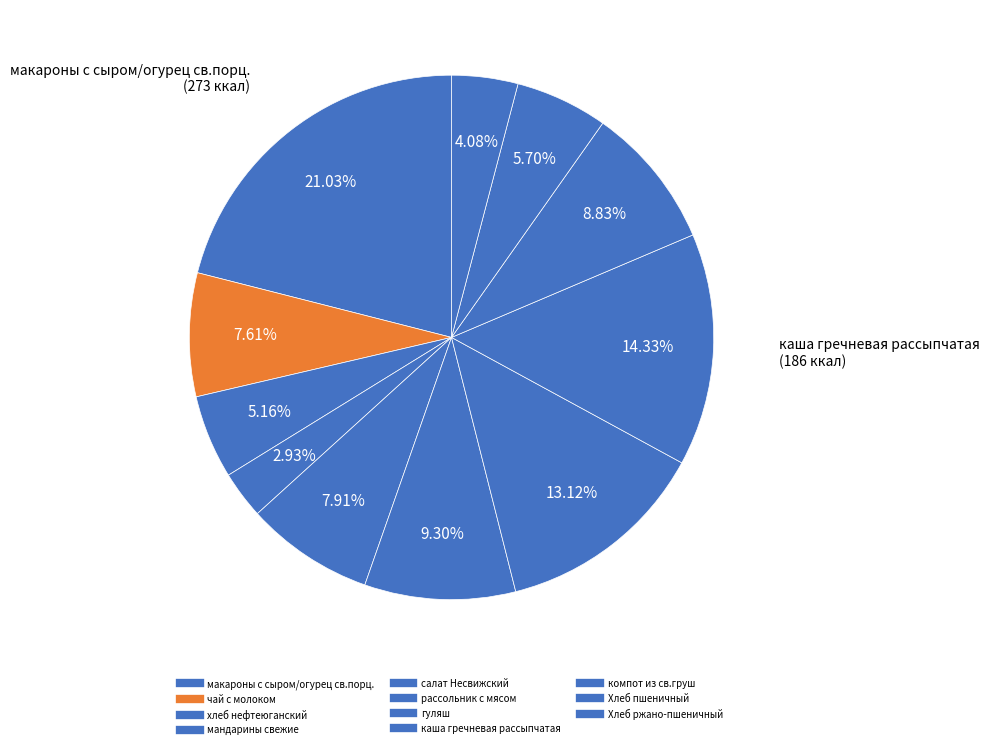

Count the number of slices in the pie.

11